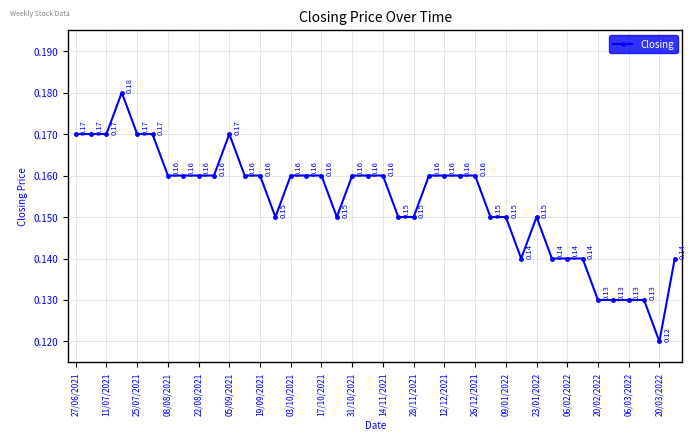

True or false: there are more than 0 points higher than both neighbors.

True